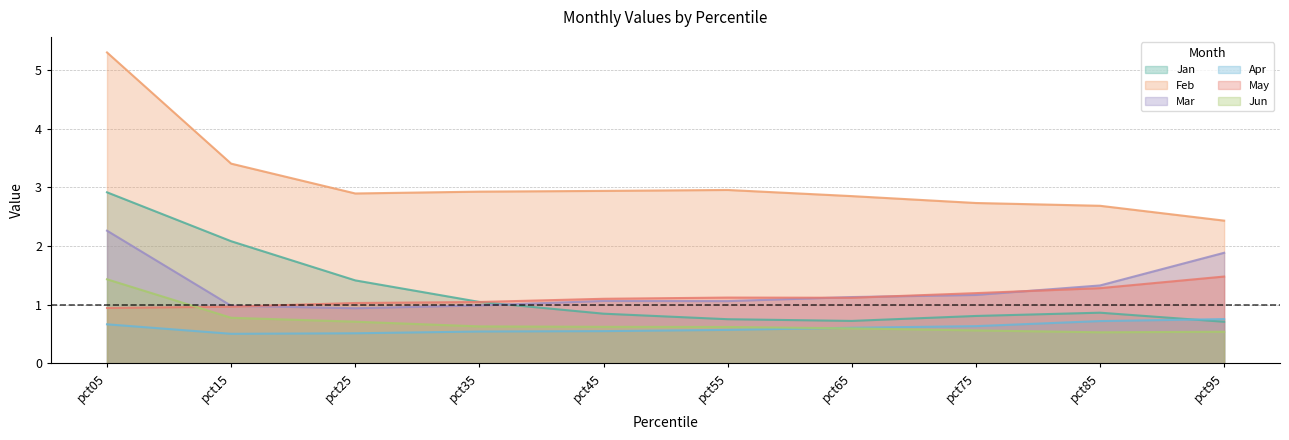

Which series changed the most between pct55 and pct85?

Feb